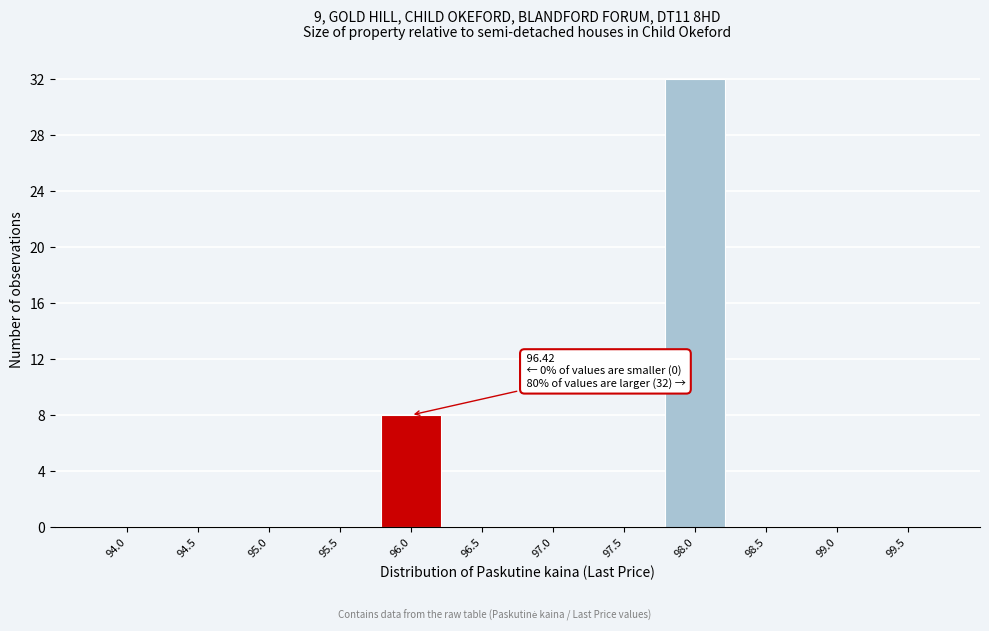

Reading right to left, extract all data points from this chart.

99.5=0	99.0=0	98.5=0	98.0=32	97.5=0	97.0=0	96.5=0	96.0=8	95.5=0	95.0=0	94.5=0	94.0=0